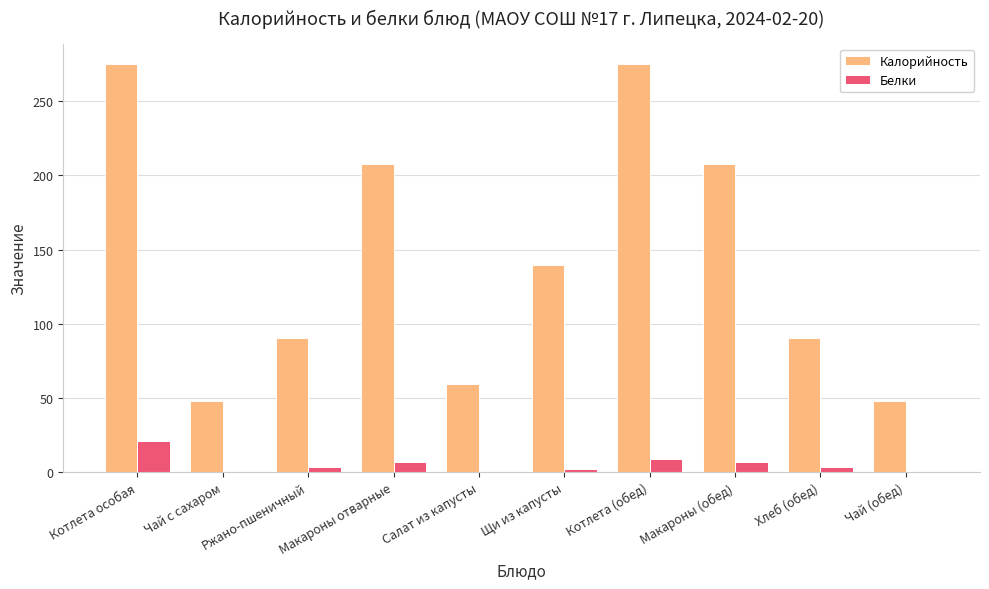

Read the Калорийность value at Котлета (обед).

275.0